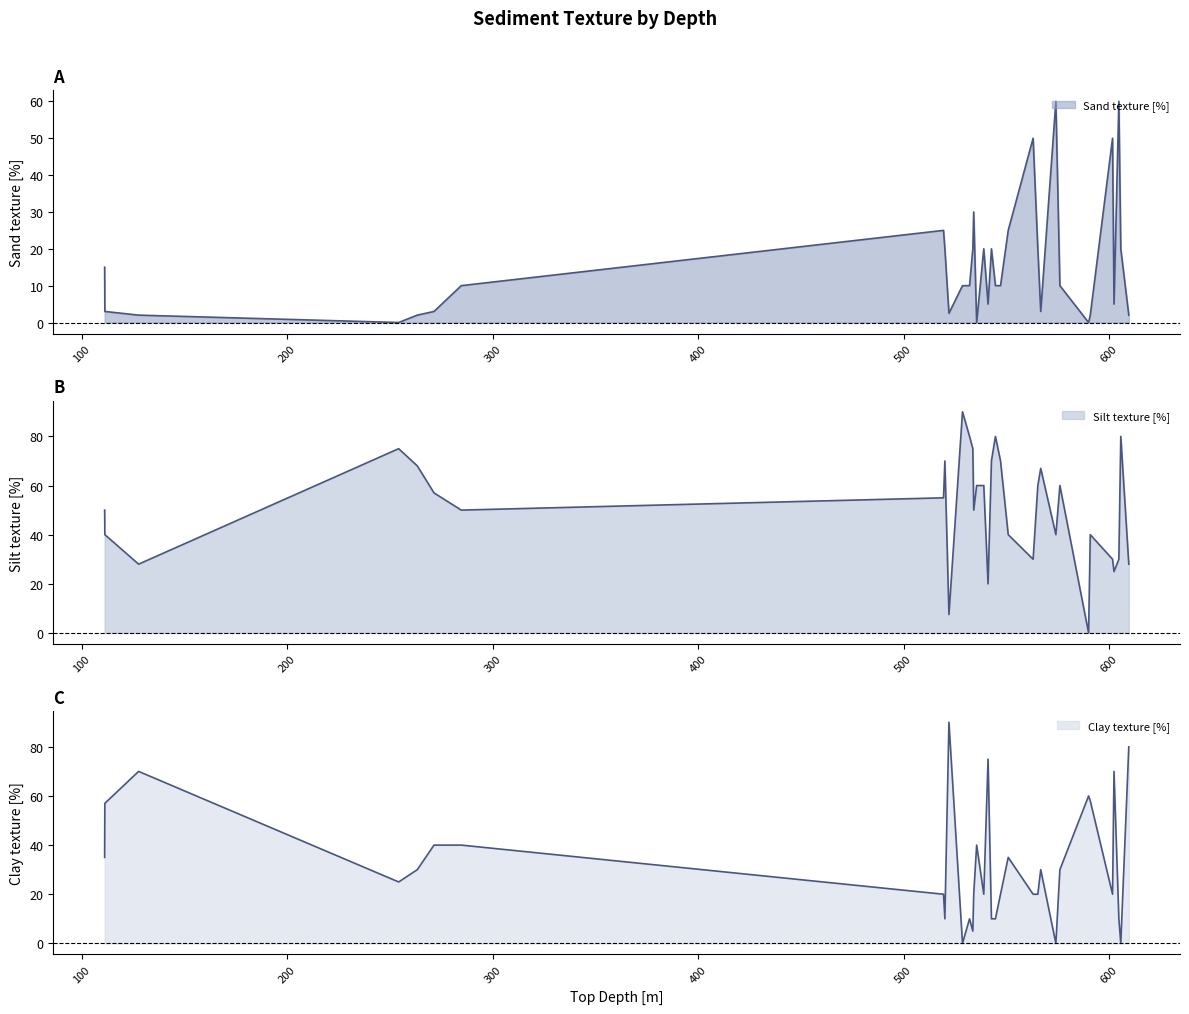

How many values in Clay texture [%] are above zero?

32